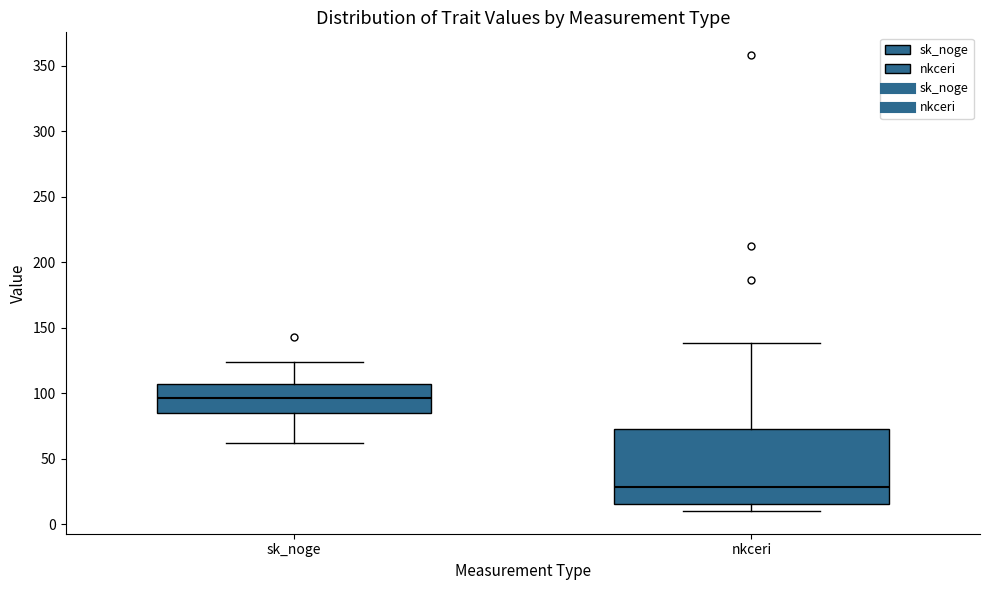

Which box's median line is the lowest?

nkceri